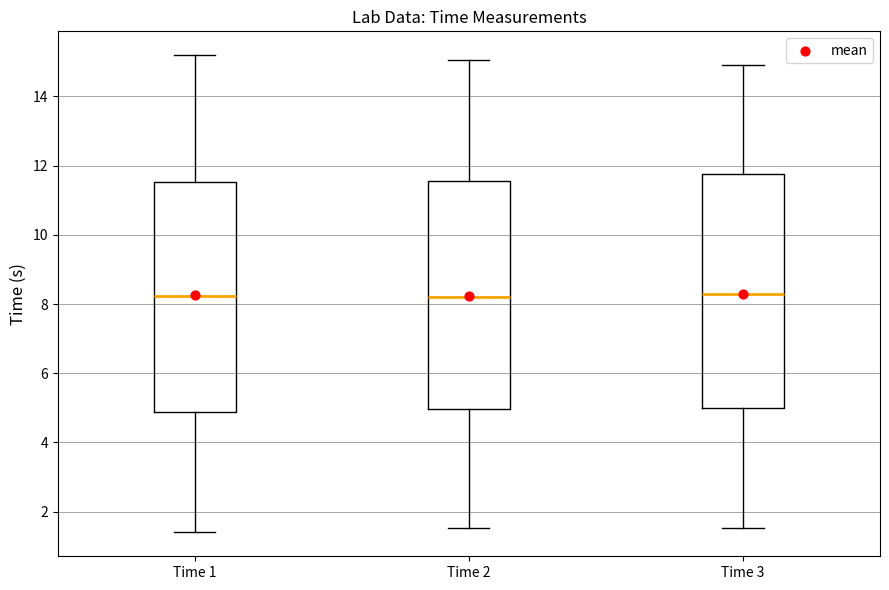

Where is the lower edge of the box for Time 2 on the y-axis? The values are not printed on the chart, so give them approximately, as read against the axis.

5.0